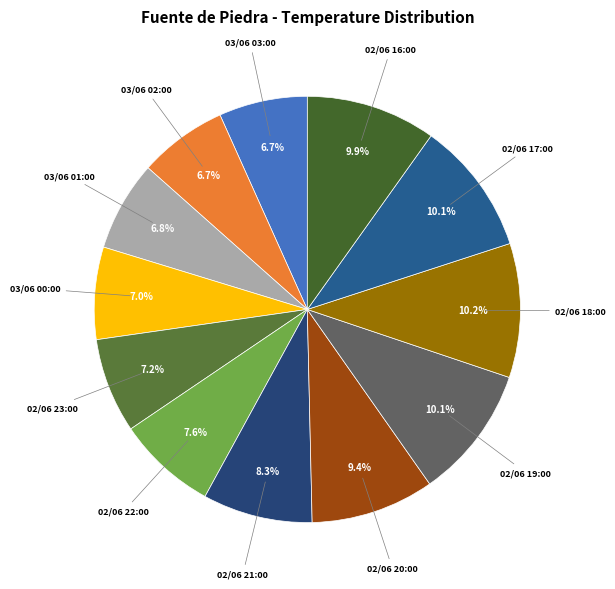

Combined, do 02/06 18:00 and 02/06 16:00 account for over 50%?

No